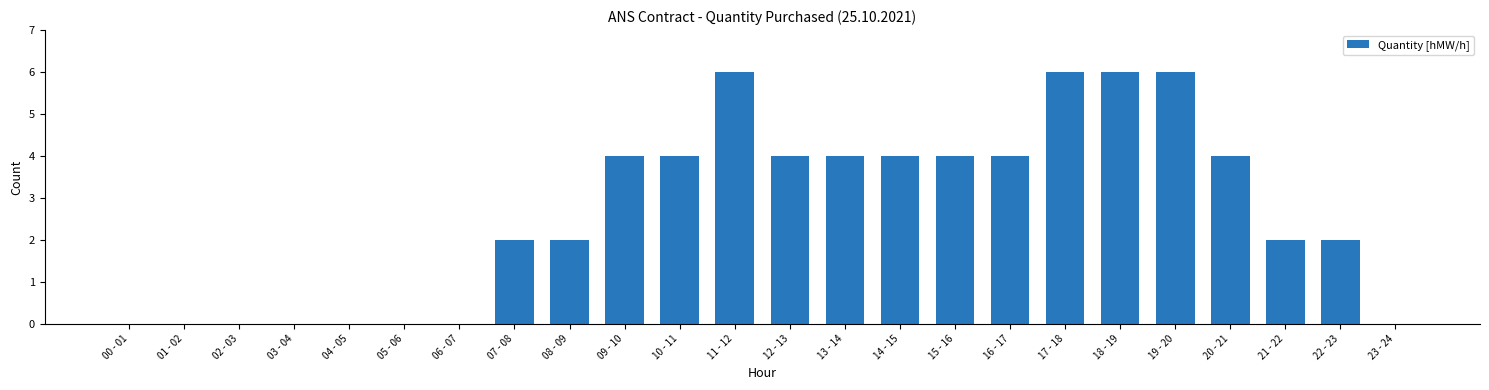

Count the number of categories in the chart.

24